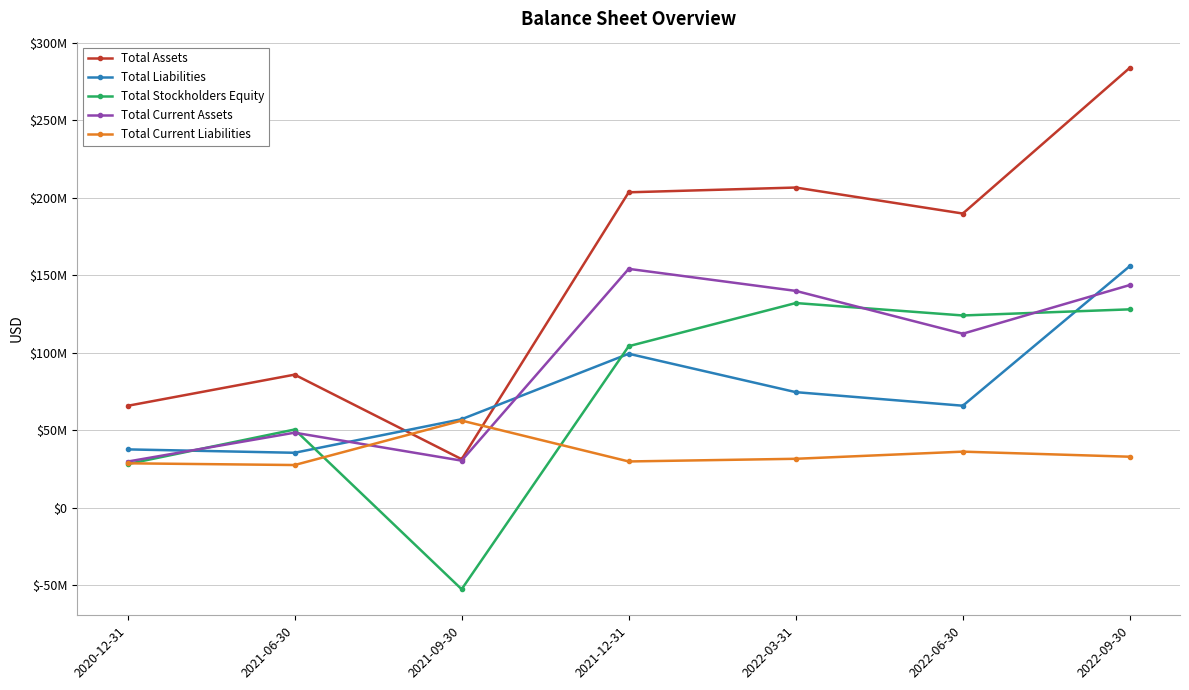

Which series ends up on top after the final intersection of Total Liabilities and Total Current Assets?

Total Liabilities